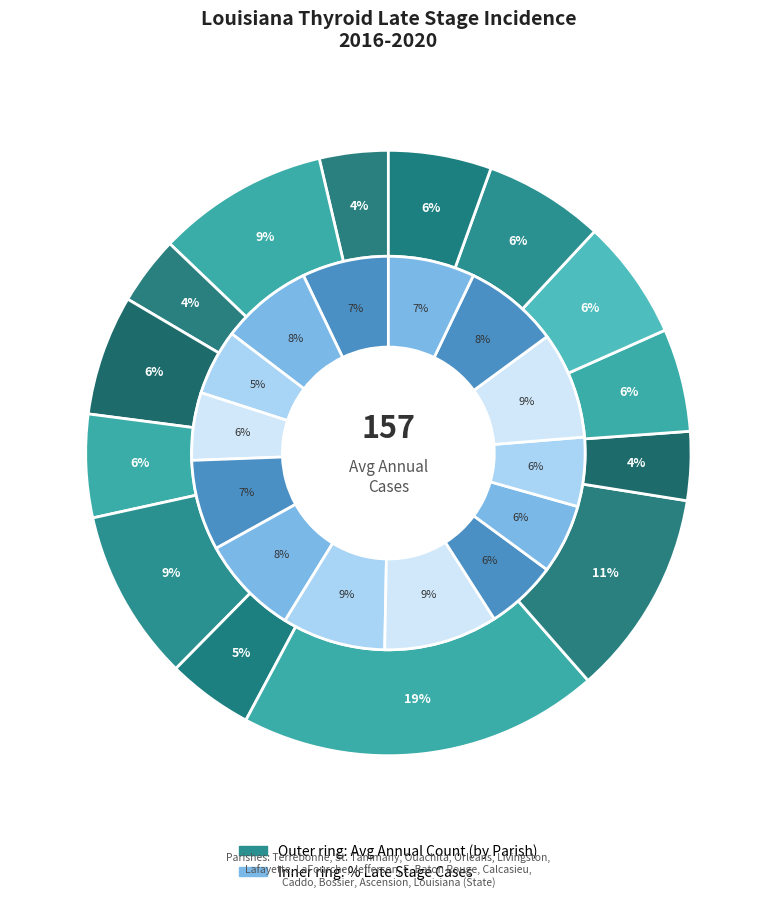

How many slices are in this pie chart?

14